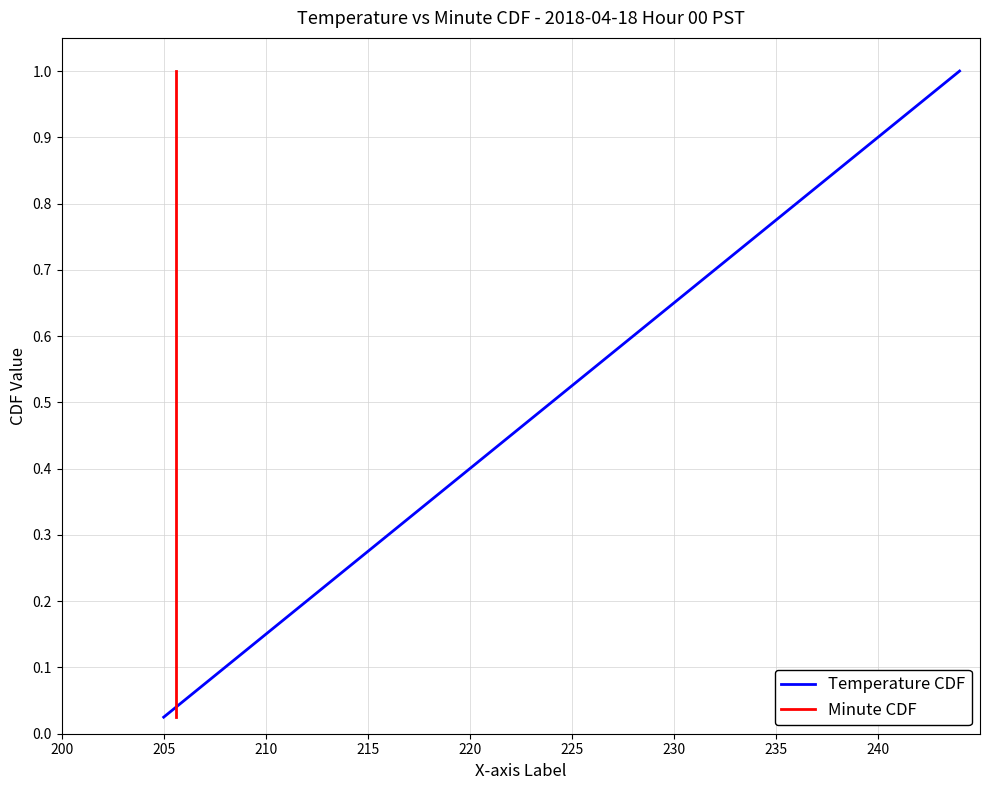

The value of Temperature CDF at 235 is 0.4. True or false?

False